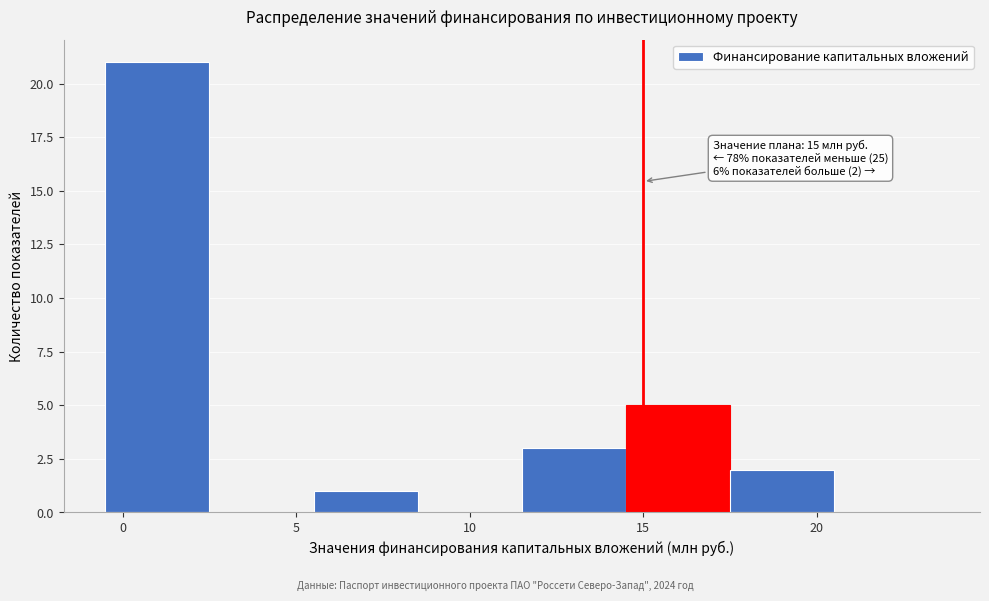

Over which range of the x-axis is the bar tallest?

-0.5 to 2.5